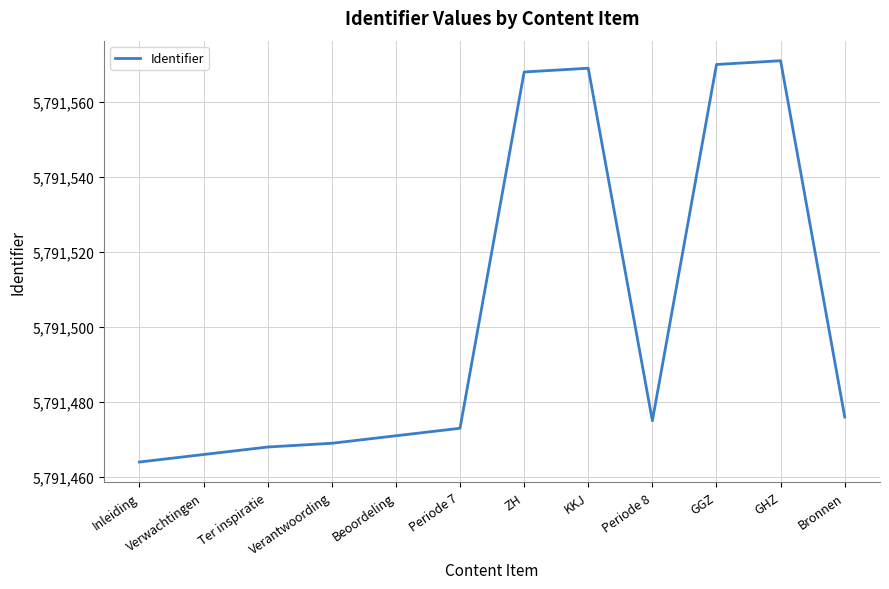

The value at GHZ is 1282165. True or false?

False